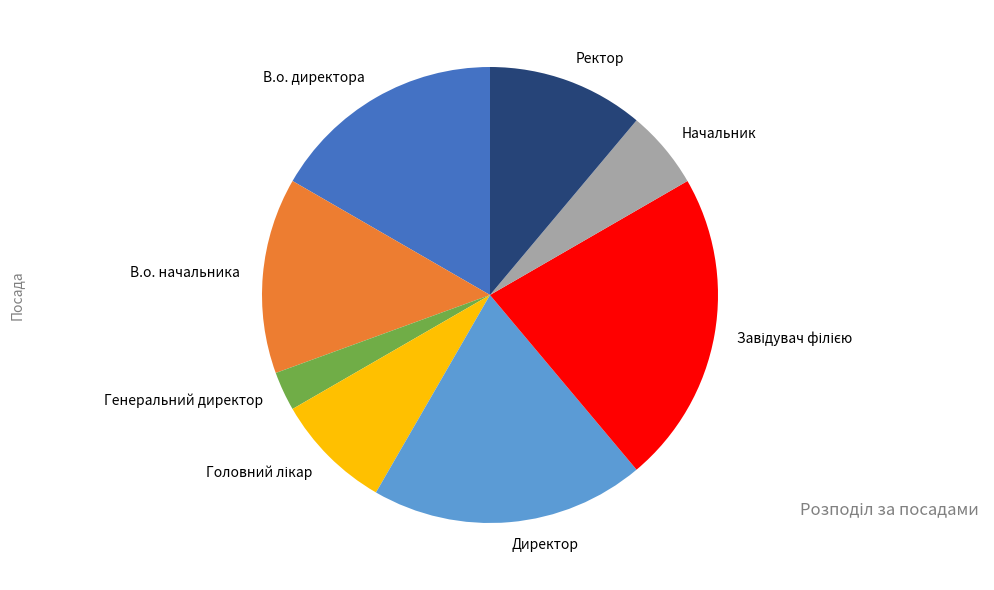

The Ректор slice represents 5% of the pie. True or false?

False